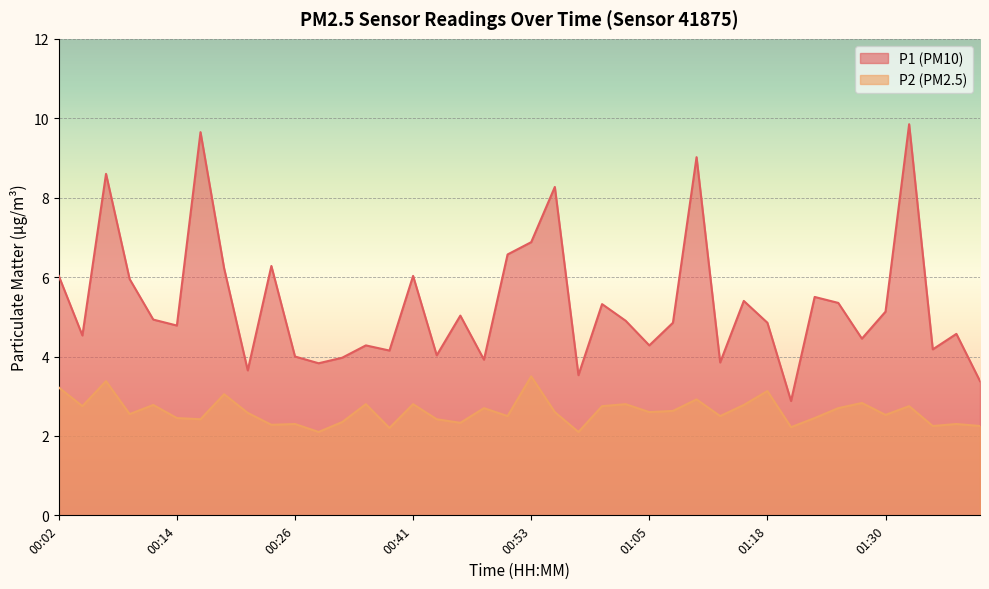

What is the label of the 40th point from the left?

01:40